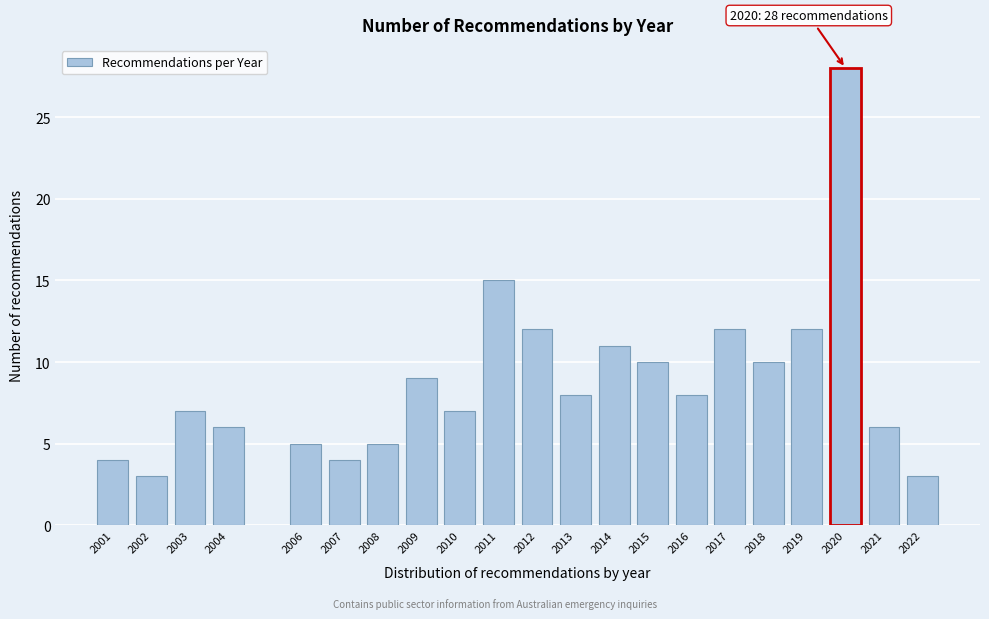

Reading left to right, transcribe all the data shown in this chart.

4	3	7	6	5	4	5	9	7	15	12	8	11	10	8	12	10	12	28	6	3